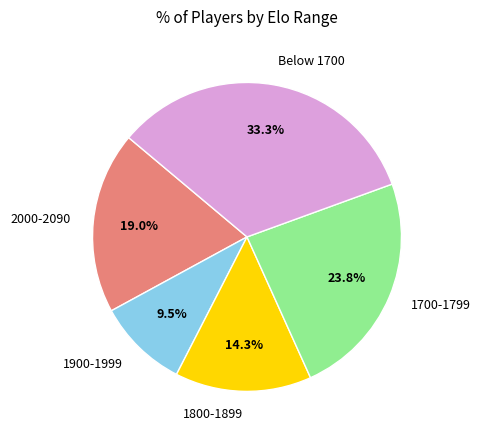

Combined, do 1700-1799 and 1900-1999 account for over 50%?

No